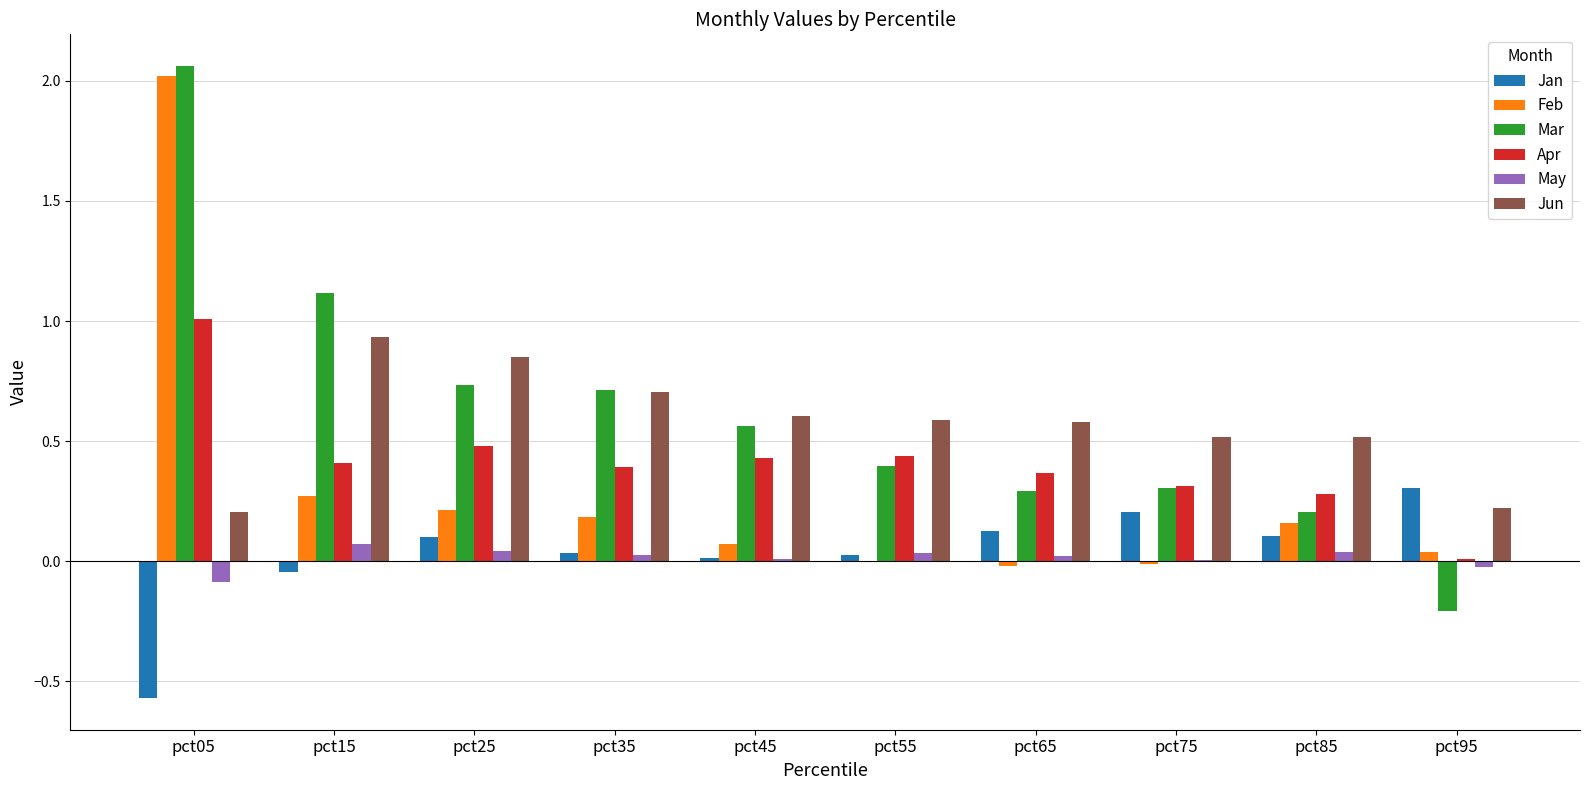

Between pct35 and pct65, which series saw the biggest shift?

Mar